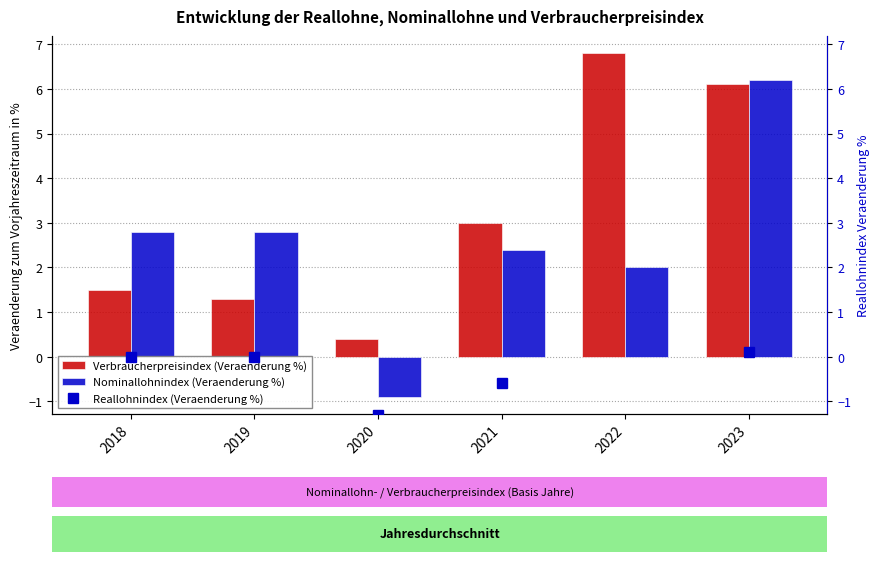

What is the difference between the maximum and minimum values in the Nominallohnindex (Veraenderung %) series?

7.1